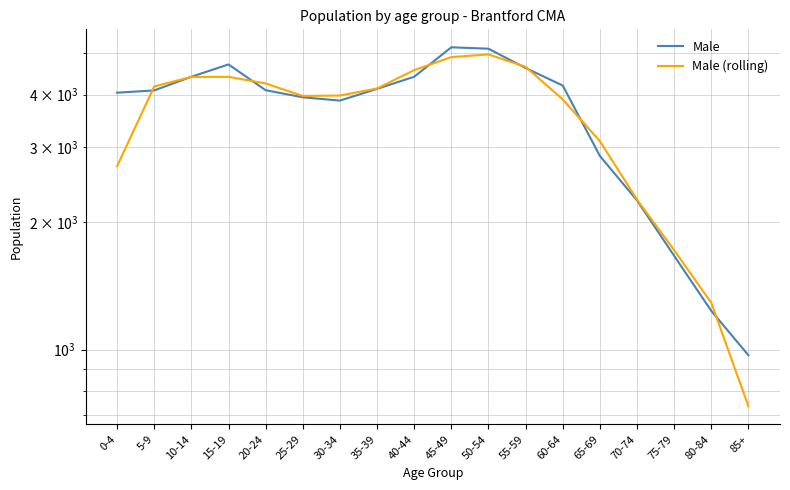

What is the value of the Male (rolling) point at the 7th from the left?

3978.3